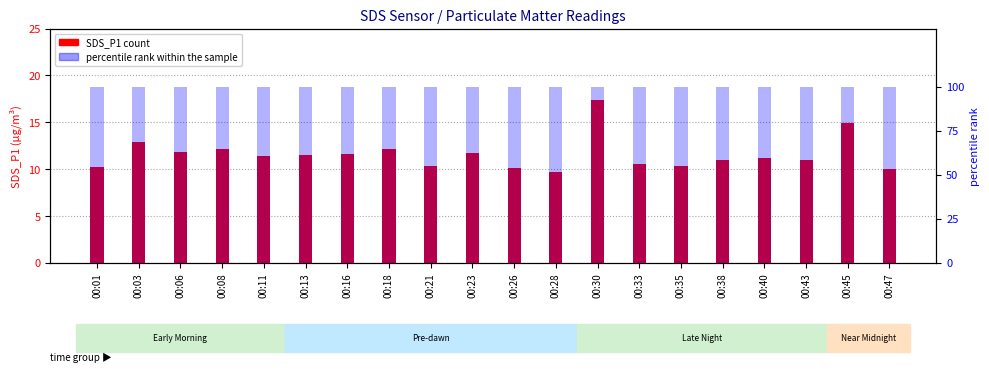

Which has a higher value, 00:33 or 00:47?

00:33